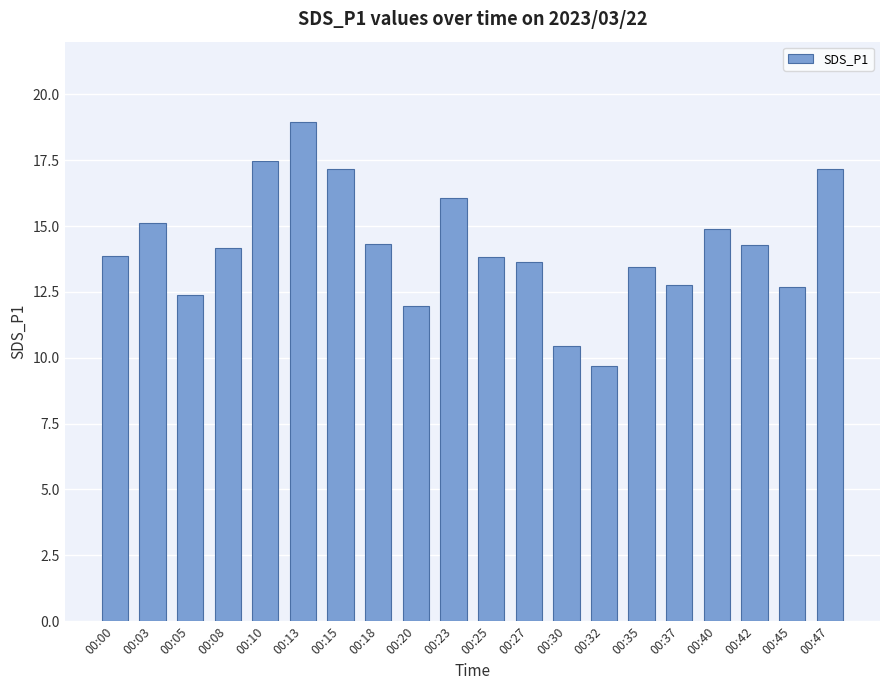

What is the value of the 18th bar from the left?

14.3